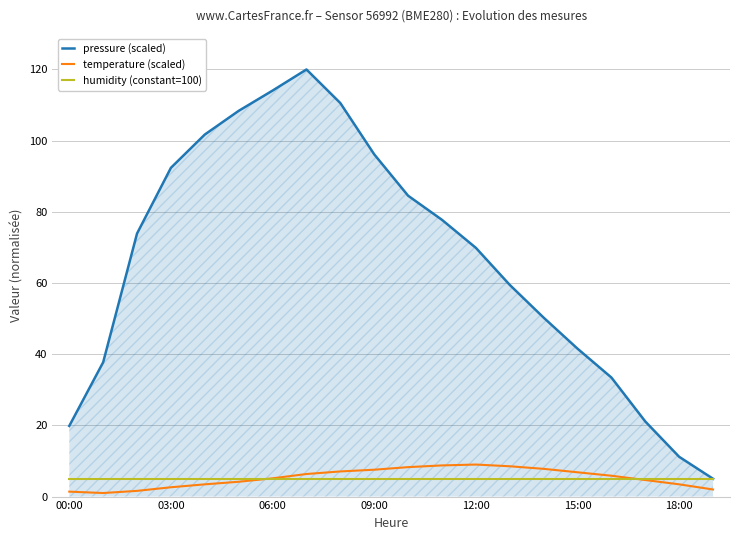

True or false: temperature (scaled) and pressure (scaled) cross at least once.

False